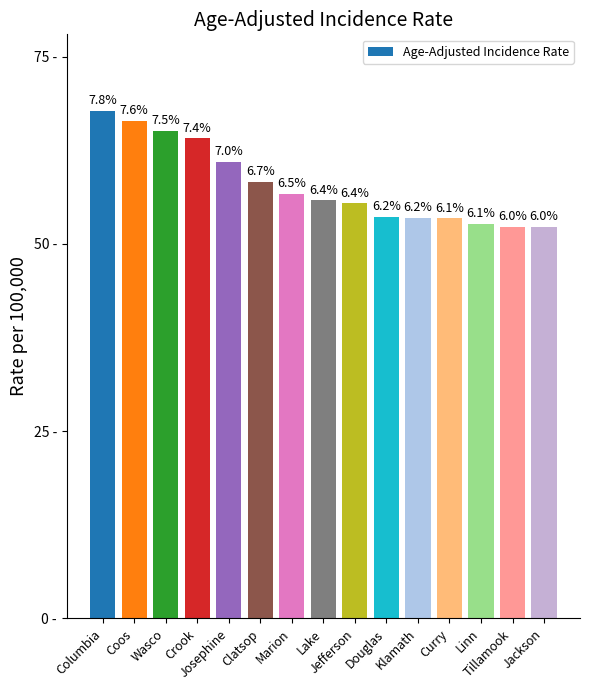

Does the chart contain stacked bars?

No